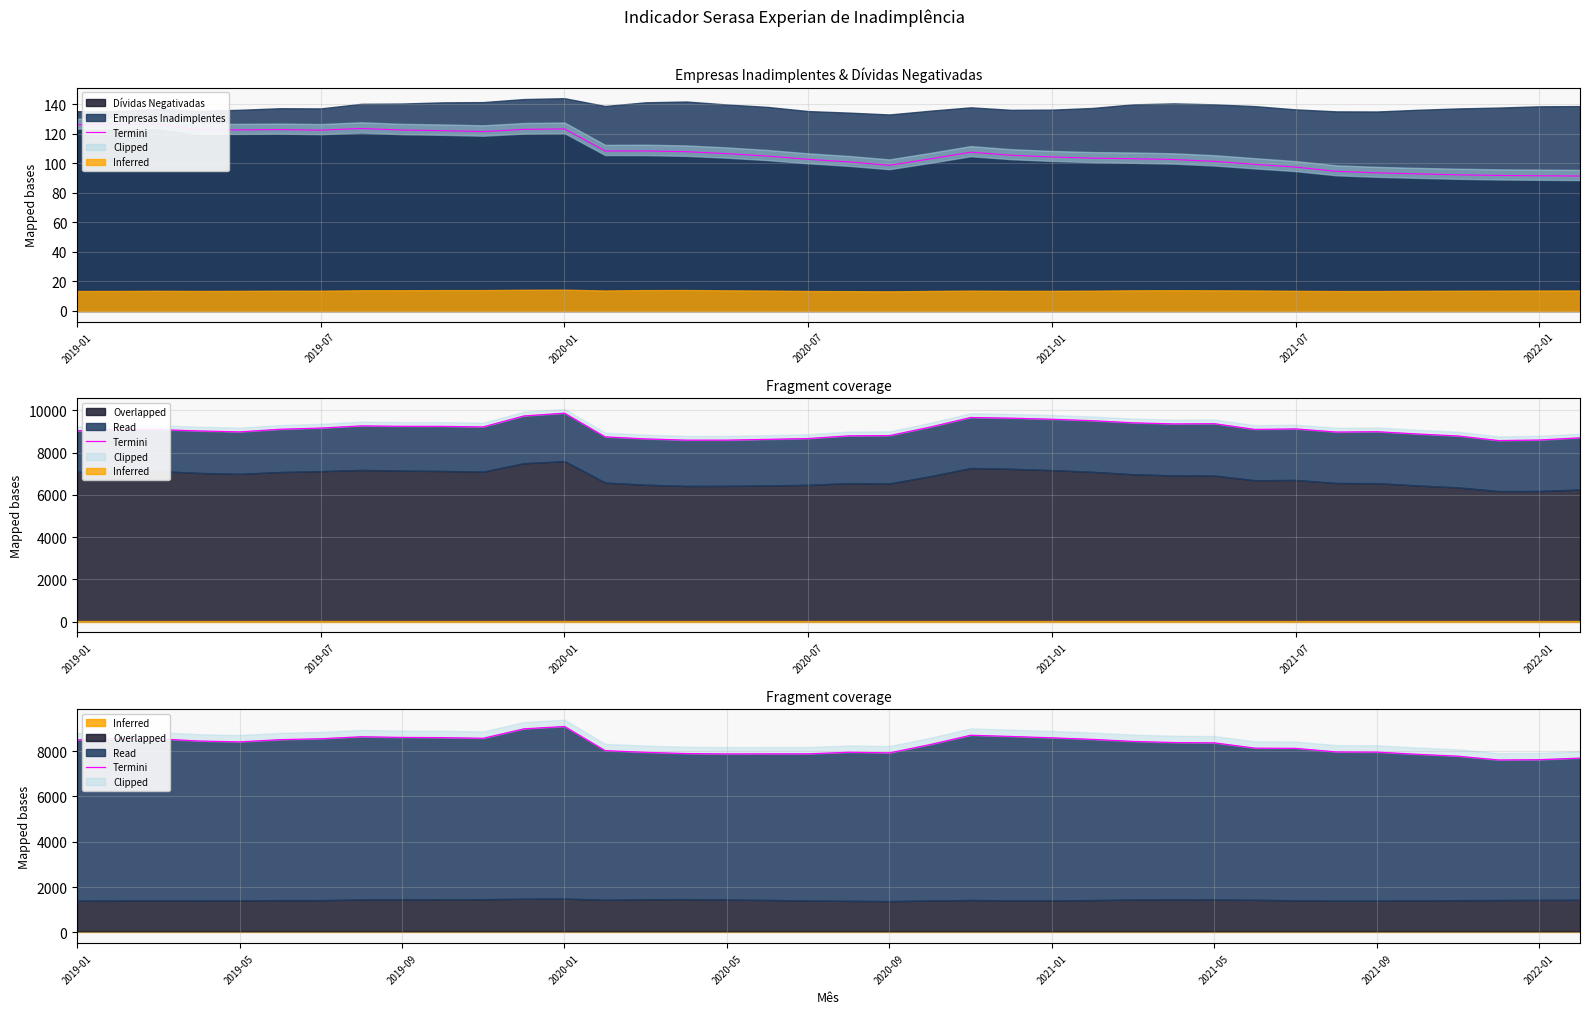

Which has a higher value, 21 or 2020-07?

2020-07